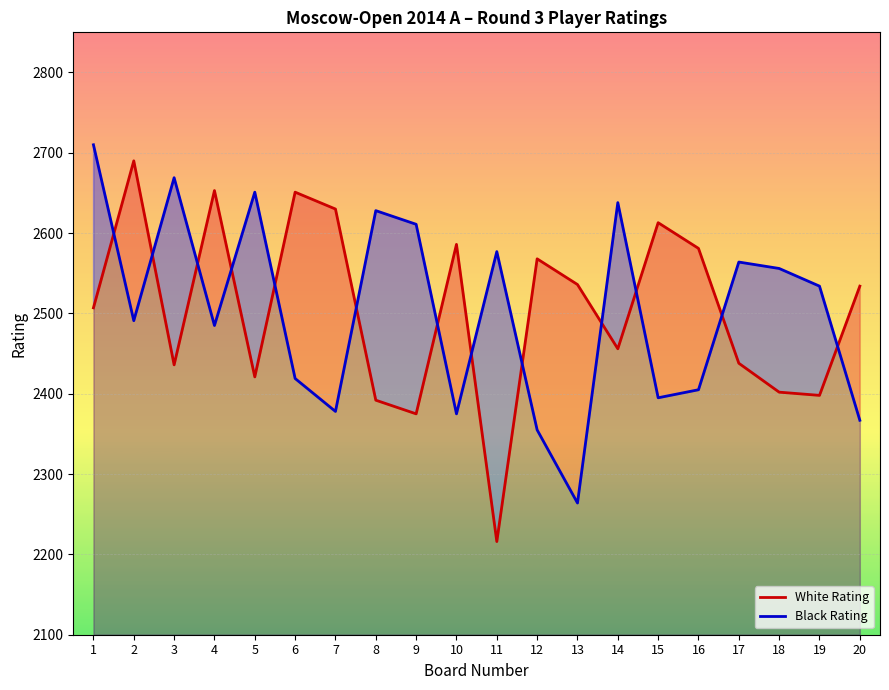

Which label corresponds to the smallest value in the chart?

11